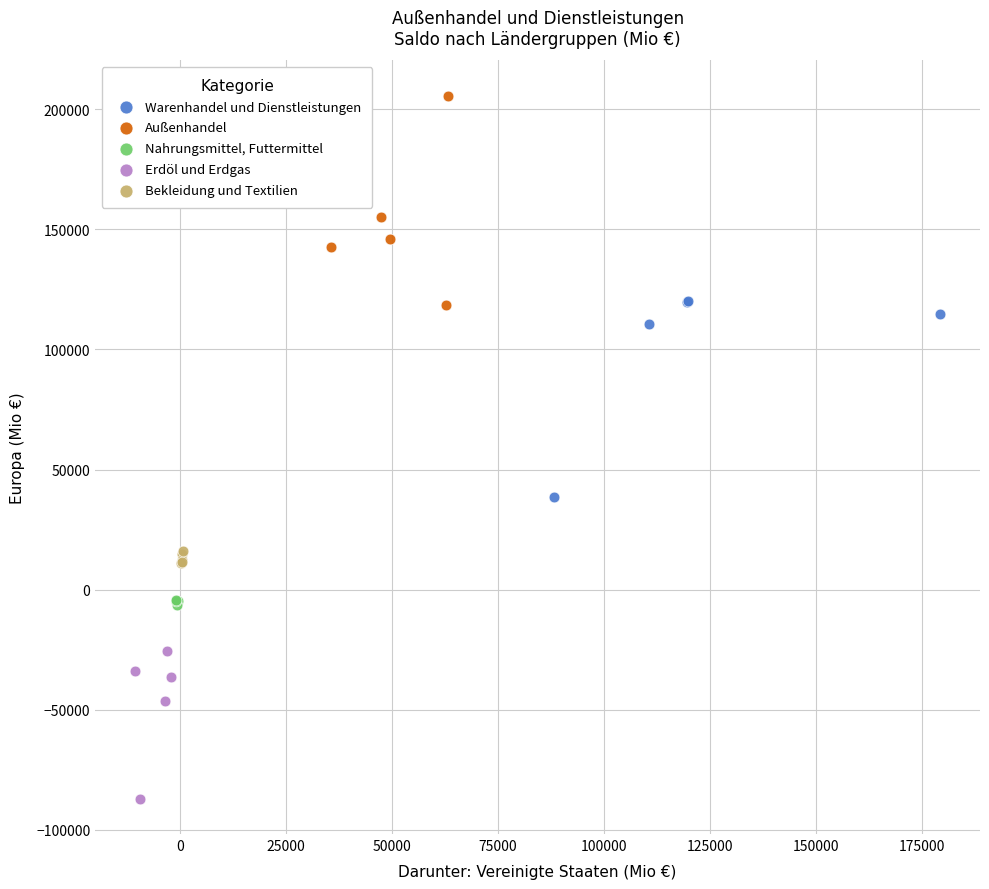

Which series contains the lowest Y value?

Erdöl und Erdgas